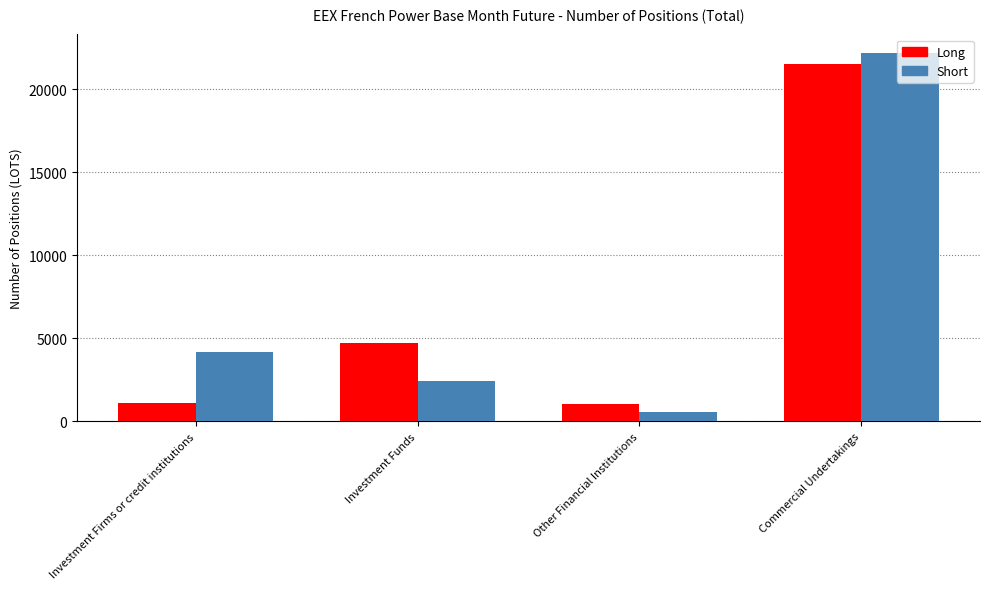

What is the total value across all series at Investment Firms or credit institutions?

5303.0